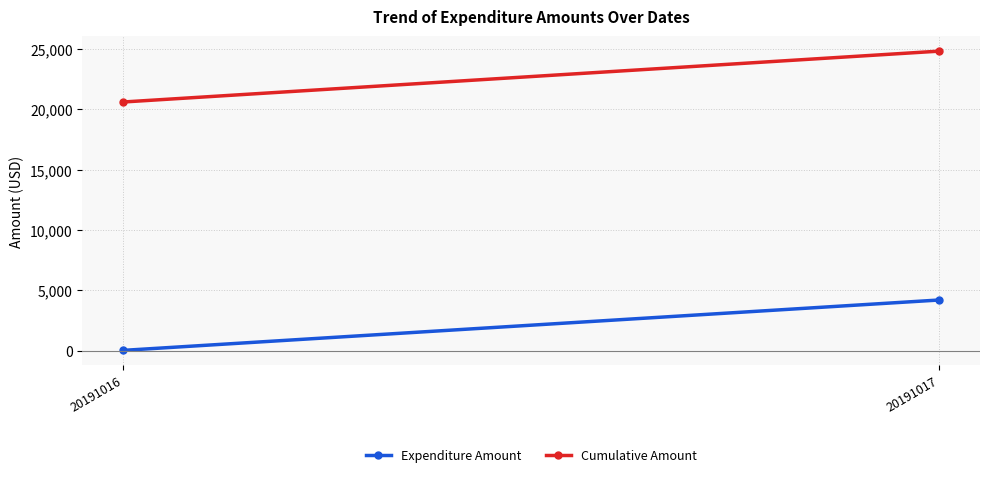

What are all the series names shown in the legend?

Expenditure Amount, Cumulative Amount